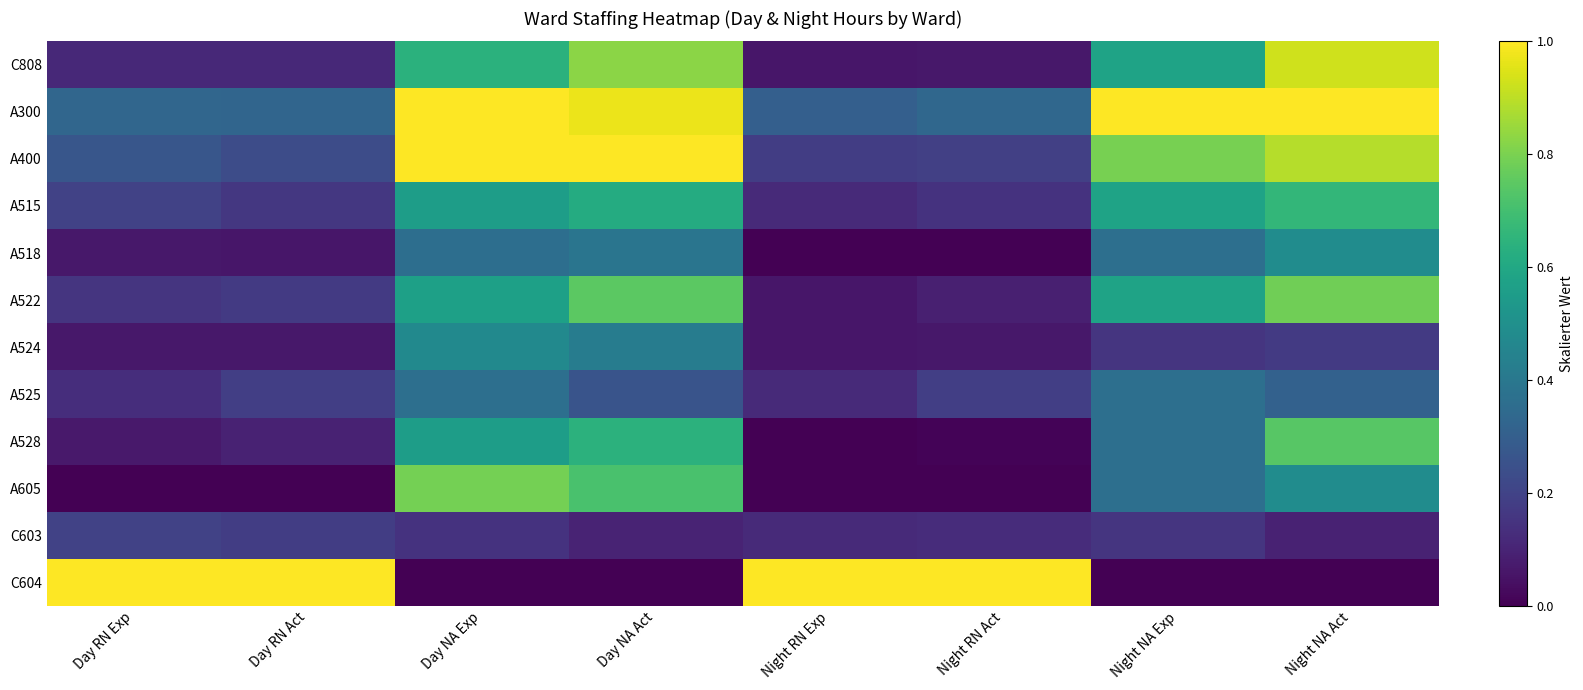

At which category is the sum across all series the highest?

Day NA Act